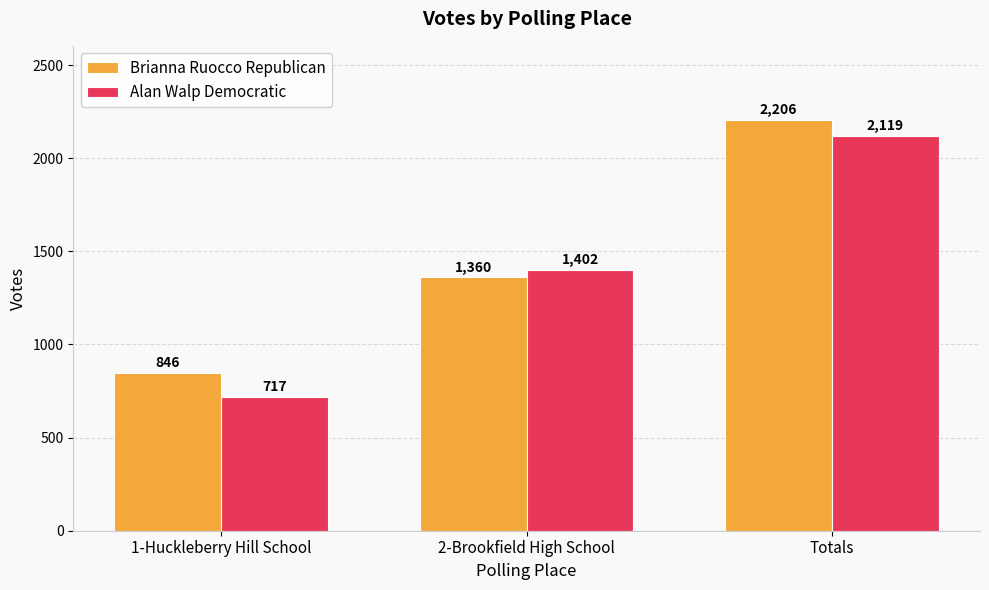

Which category has the highest value across all series?

Totals